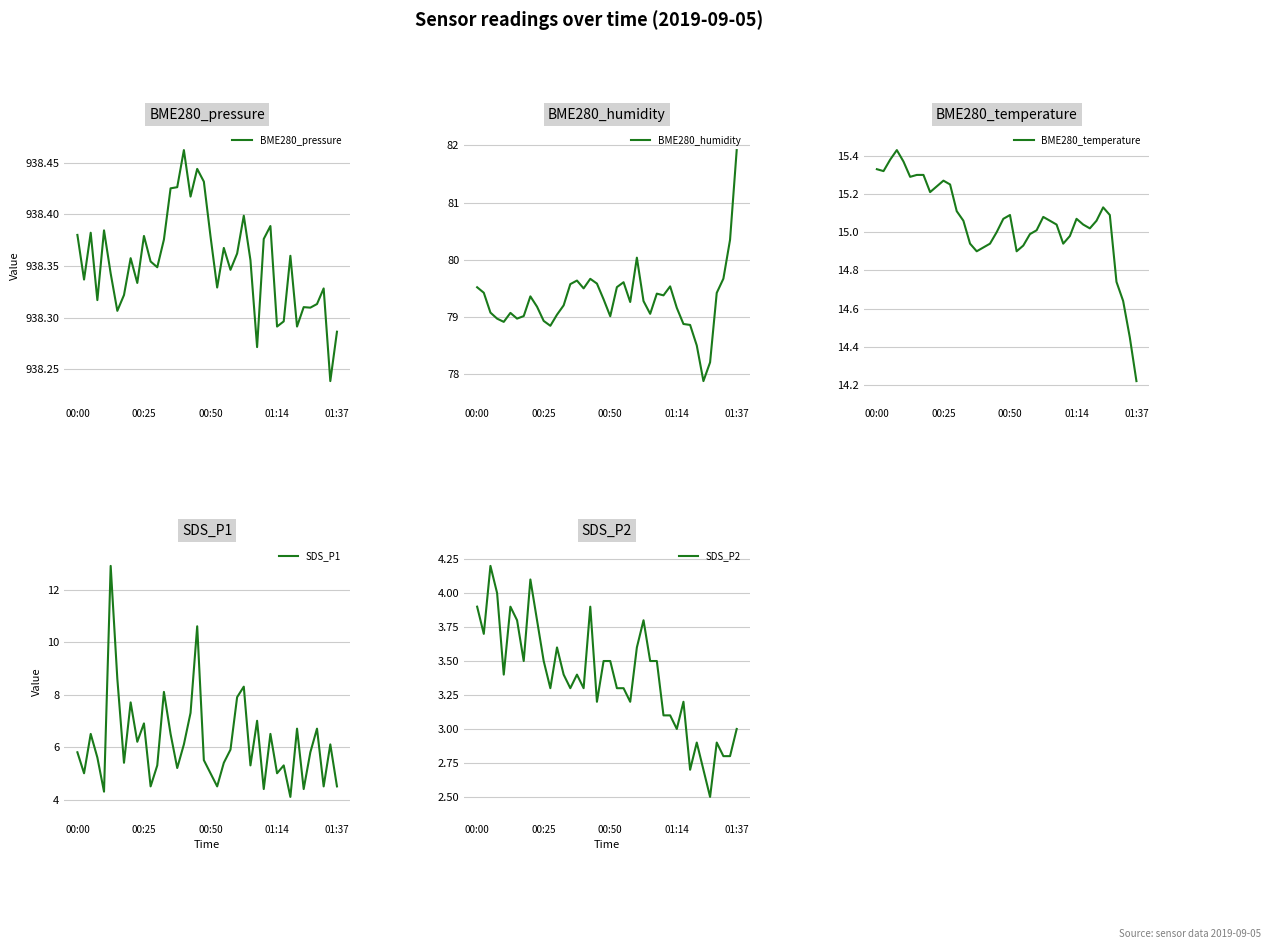

Where is SDS_P1 nearest to the value 8?

13